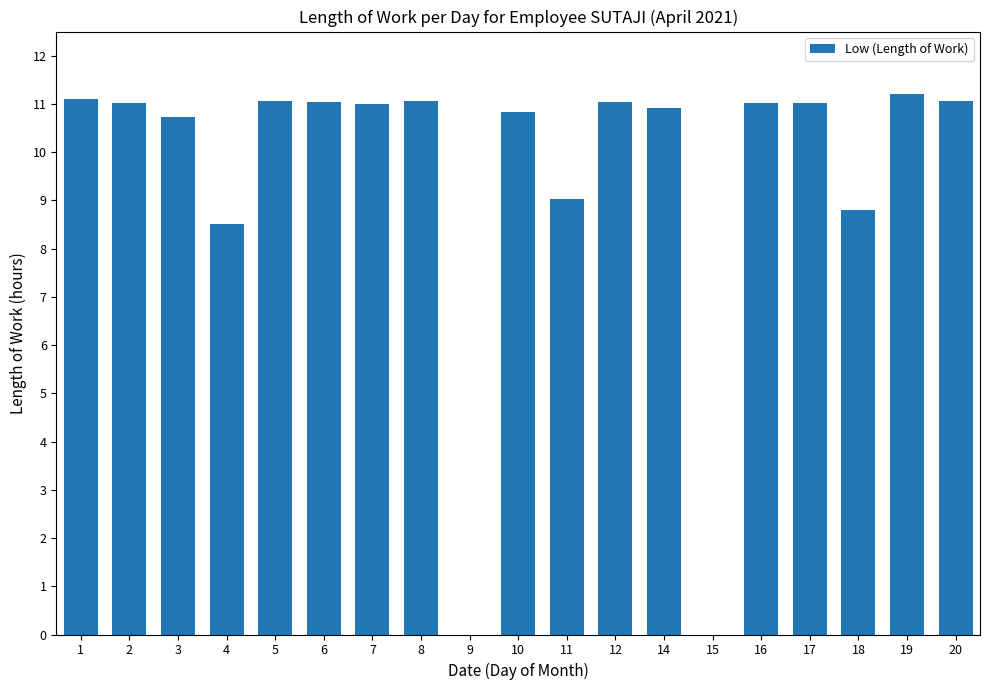

True or false: the data shows 10.8 at 10.

True